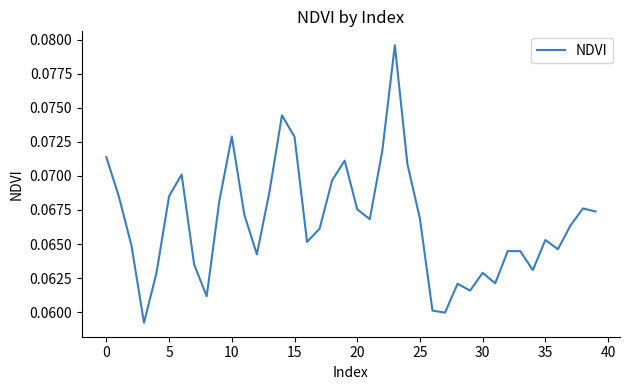

What is the minimum value shown in the chart?

0.1